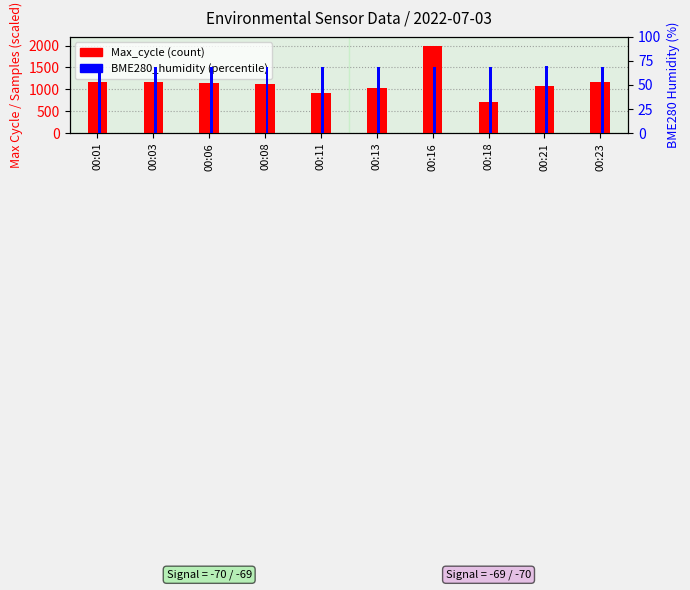

The BME280_humidity series shows 99.5 at 00:13. True or false?

False